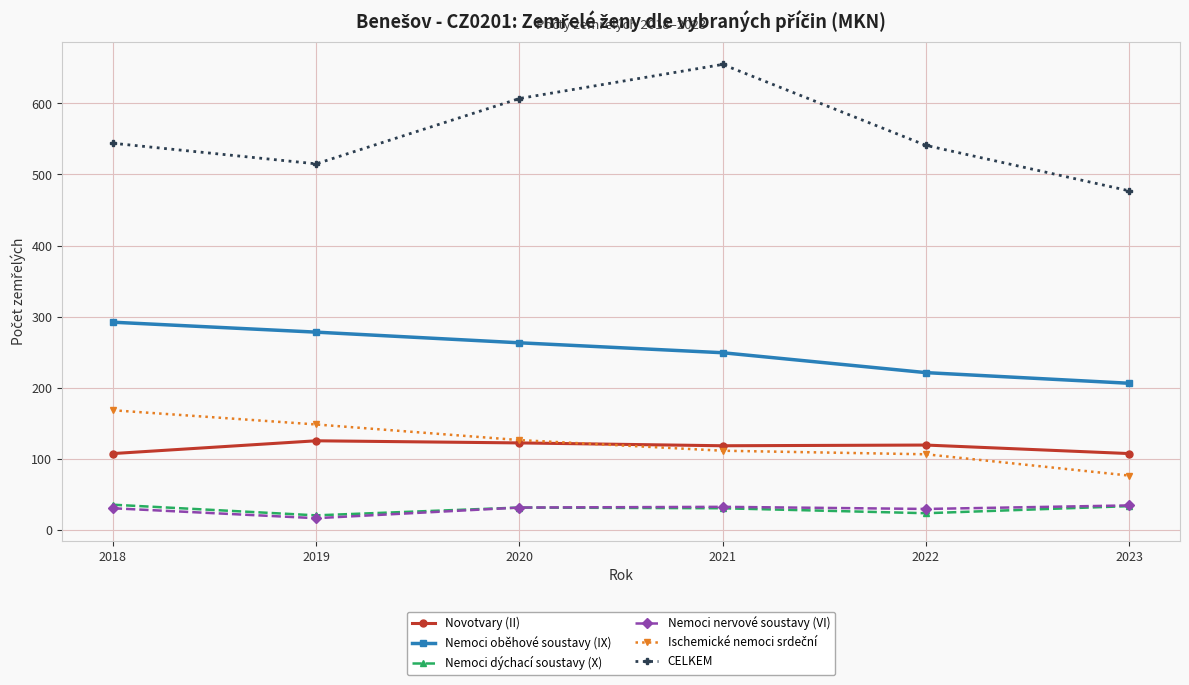

What is the total value across all series at 2019?

1102